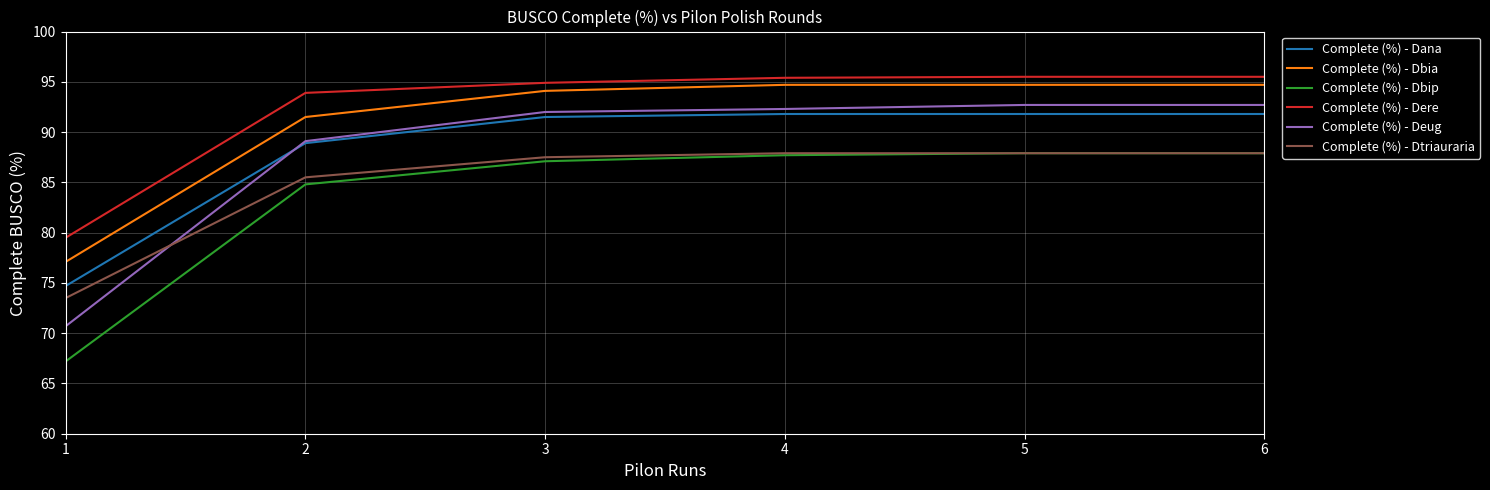

What is the maximum value shown in the chart?

95.5